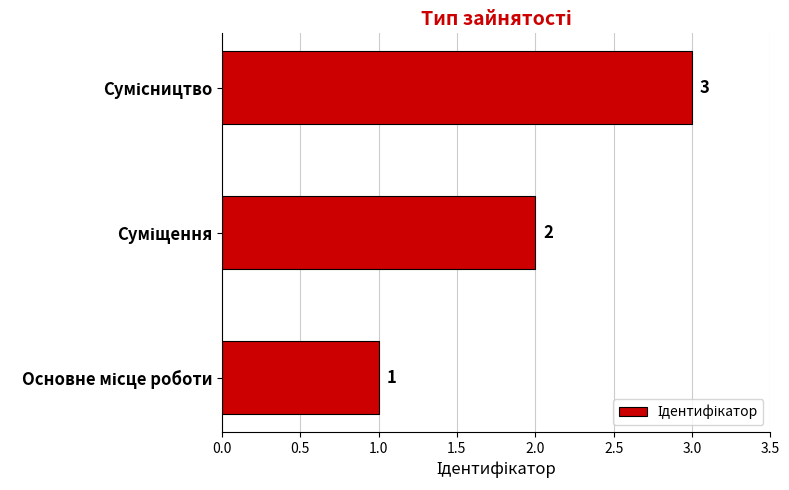

Are the bars grouped side by side (vs. stacked)?

No